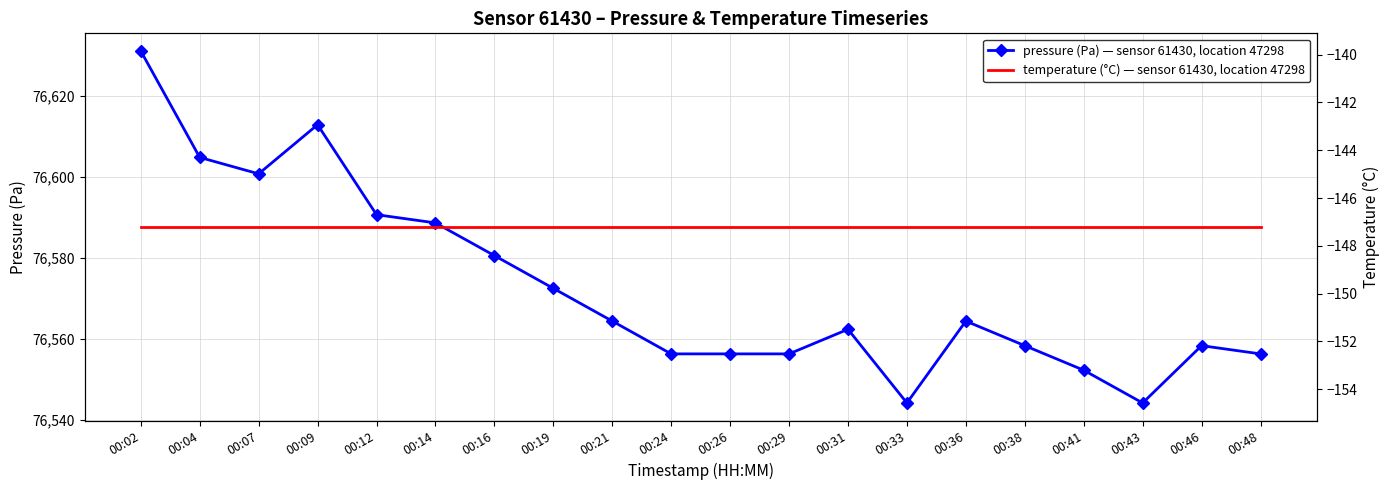

At which category does pressure (Pa) — sensor 61430, location 47298 reach its first local peak?

00:09